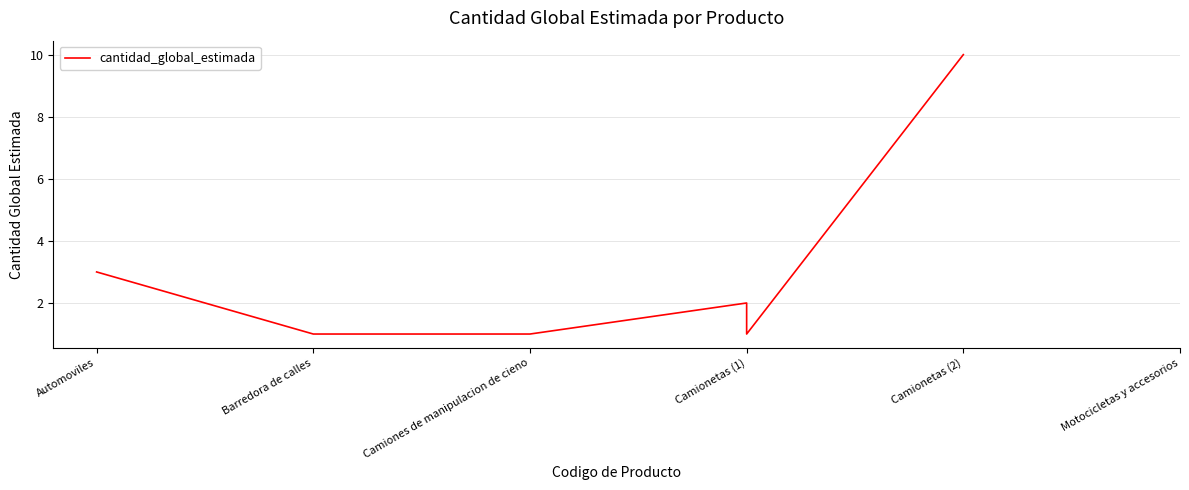

Does the chart have visible grid lines?

Yes